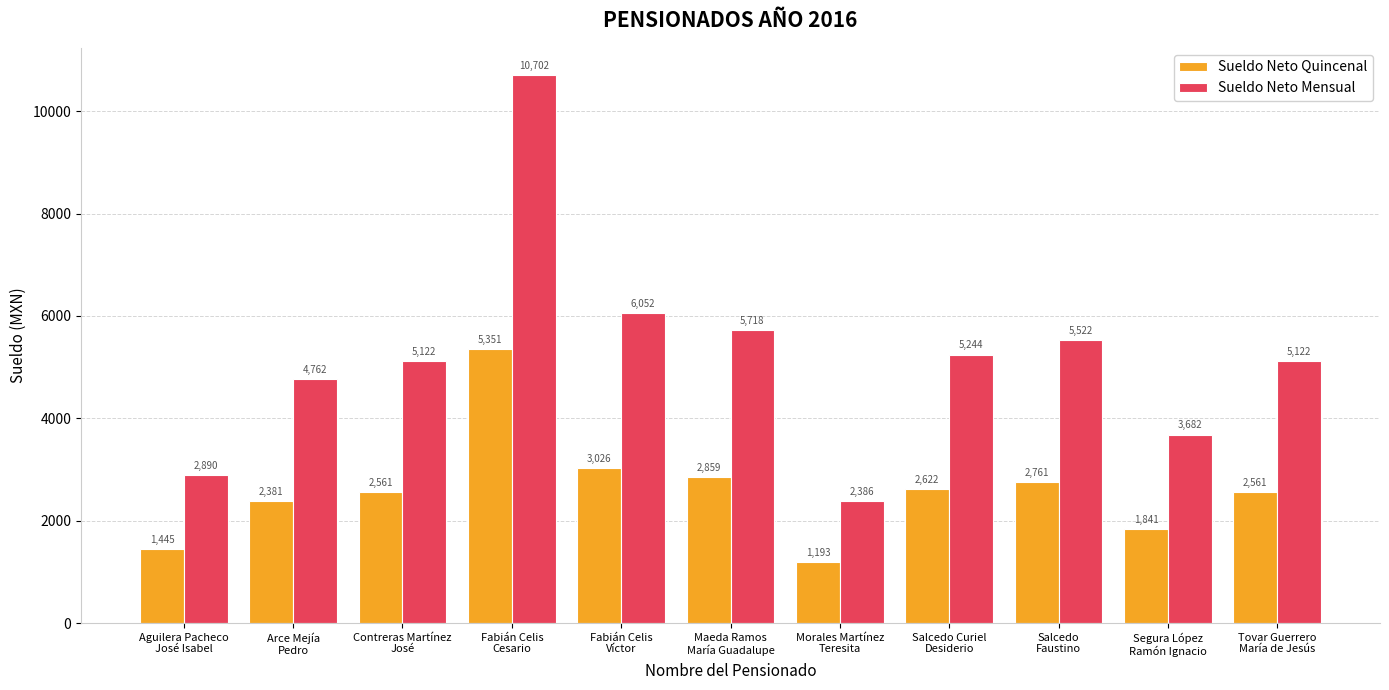

What is the total value across all series at Salcedo Curiel
Desiderio?

7866